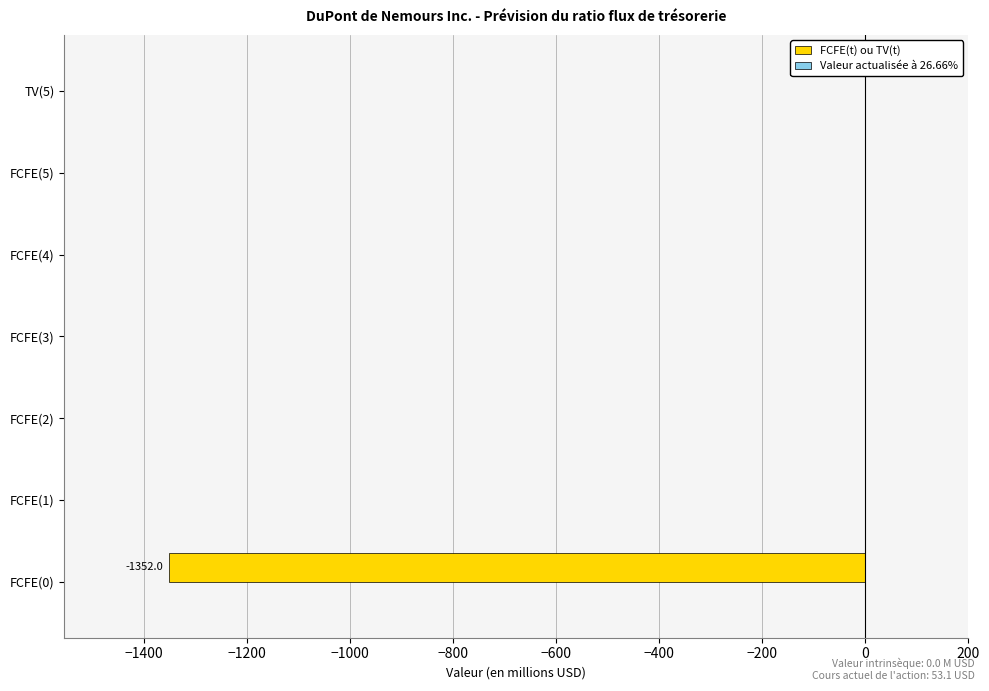

What is the sum of the values at FCFE(3) and FCFE(0)?

-1352